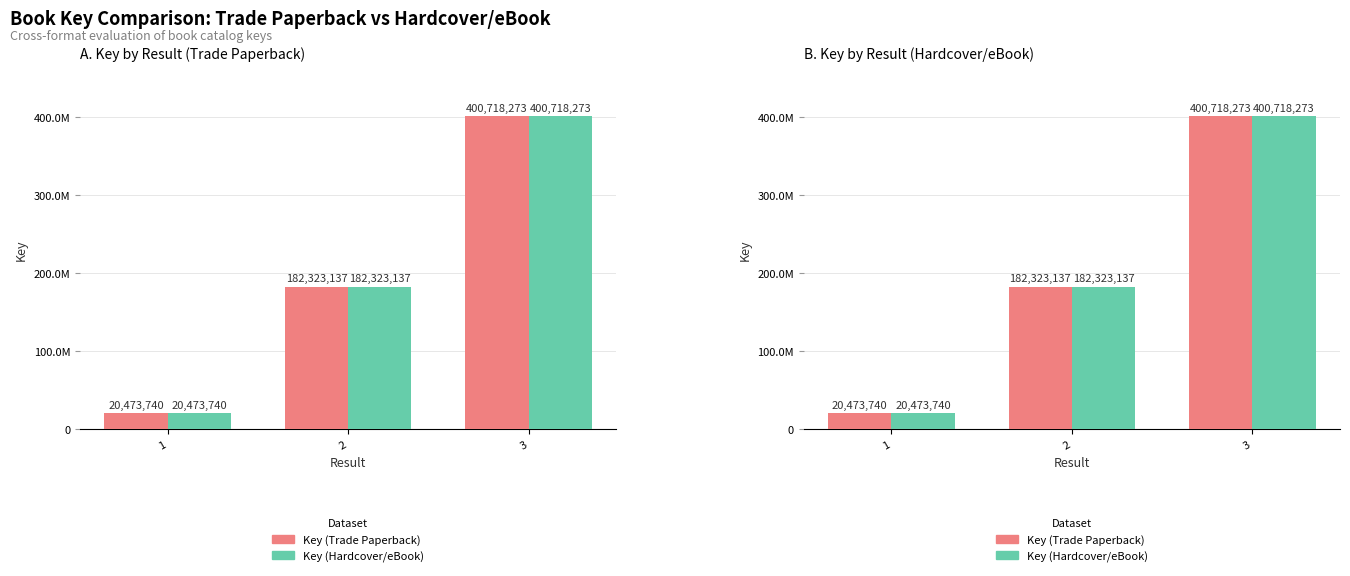

What is the smallest value displayed?

20473740